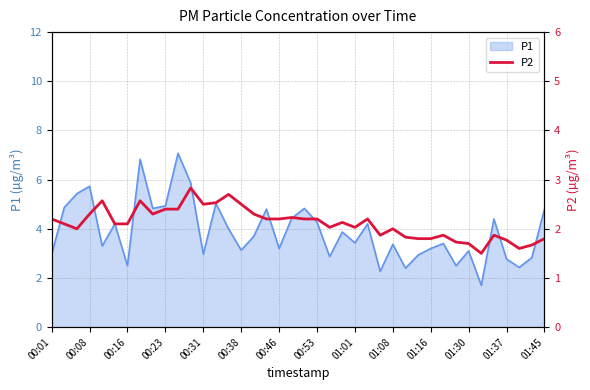

Is it true that P1 equals 2.1 at 00:31?

False